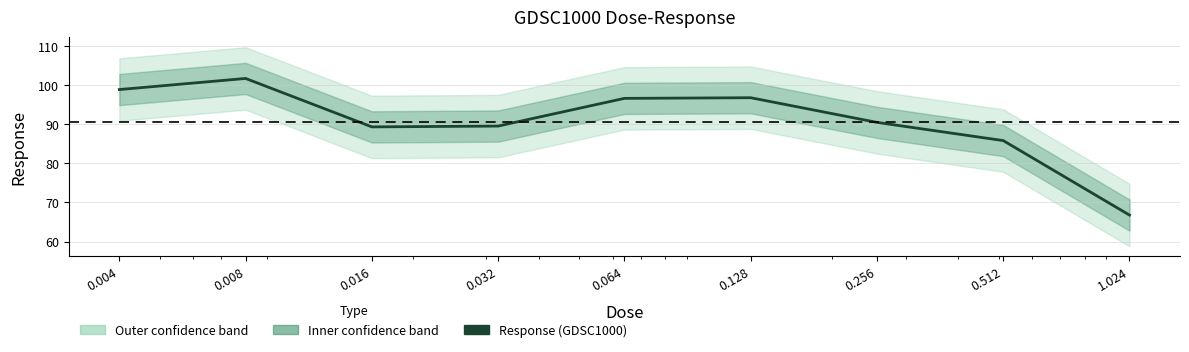

Read the value at 0.032.

89.6